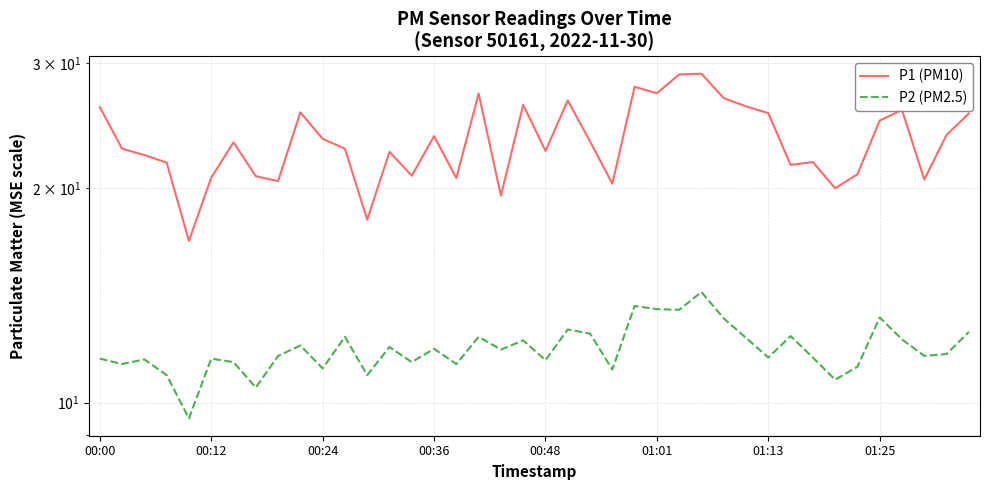

What is the total value across all series at 34?

32.2